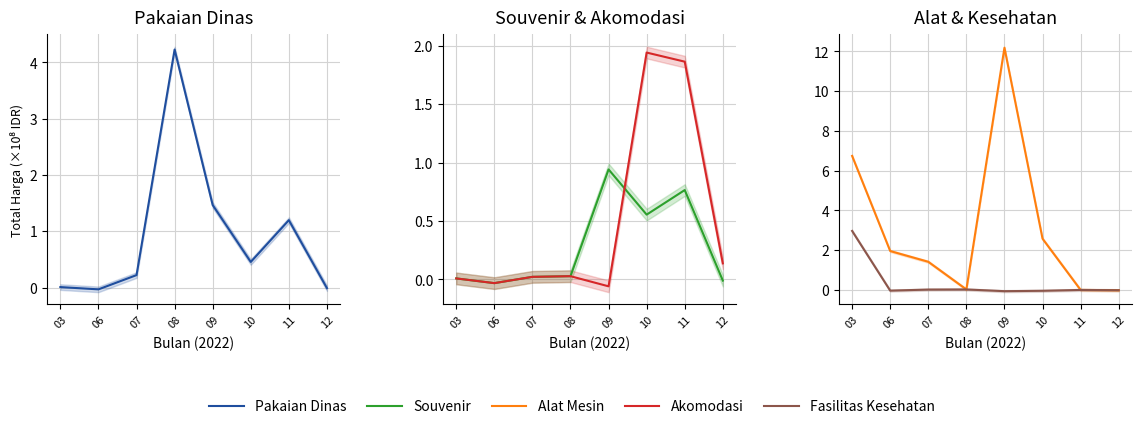

The Fasilitas Kesehatan series shows -0.1 at 10. True or false?

False